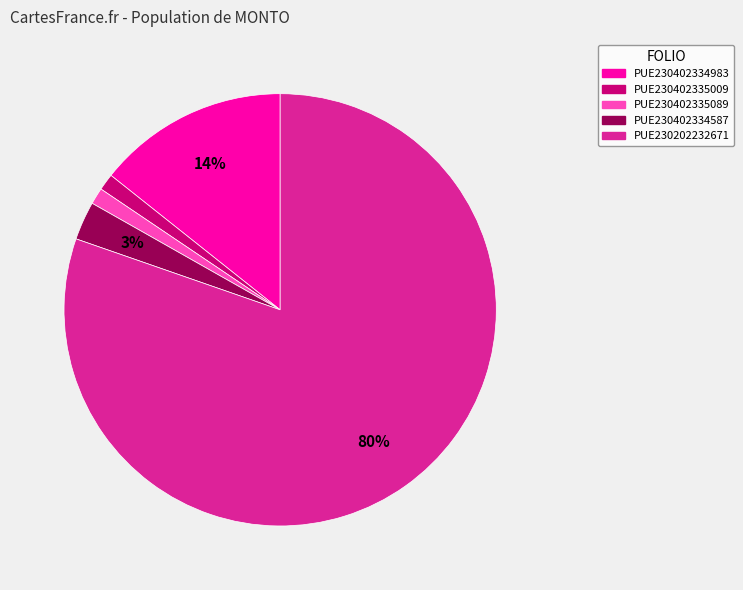

Which category has the biggest portion of the pie?

PUE230202232671